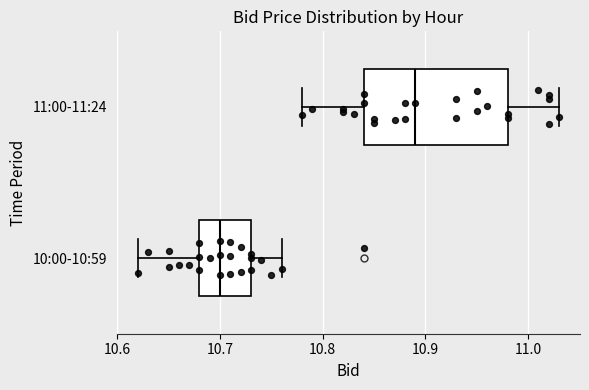

Where is the right edge of the box for 10:00-10:59 on the x-axis? The values are not printed on the chart, so give them approximately, as read against the axis.

10.73